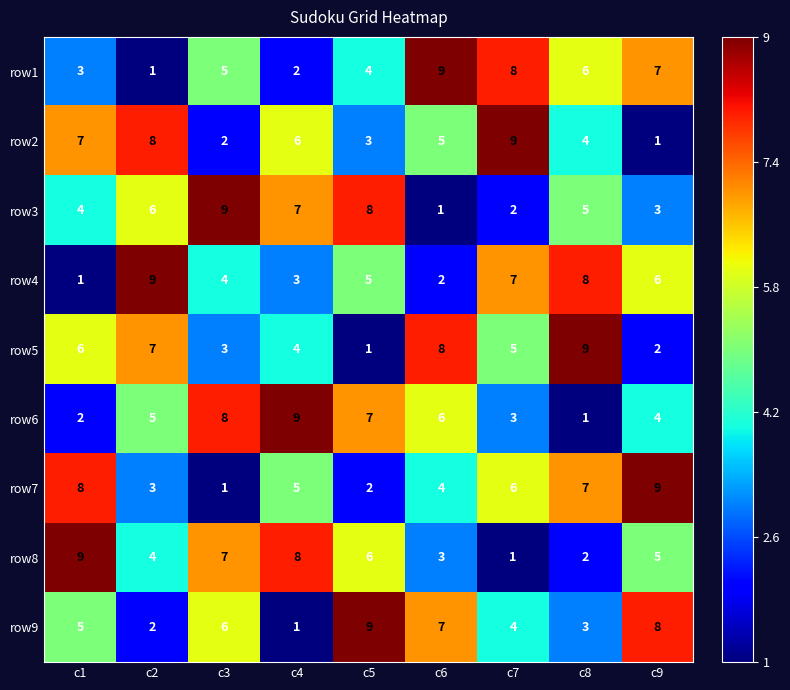

What is the total value across all series at c4?

45